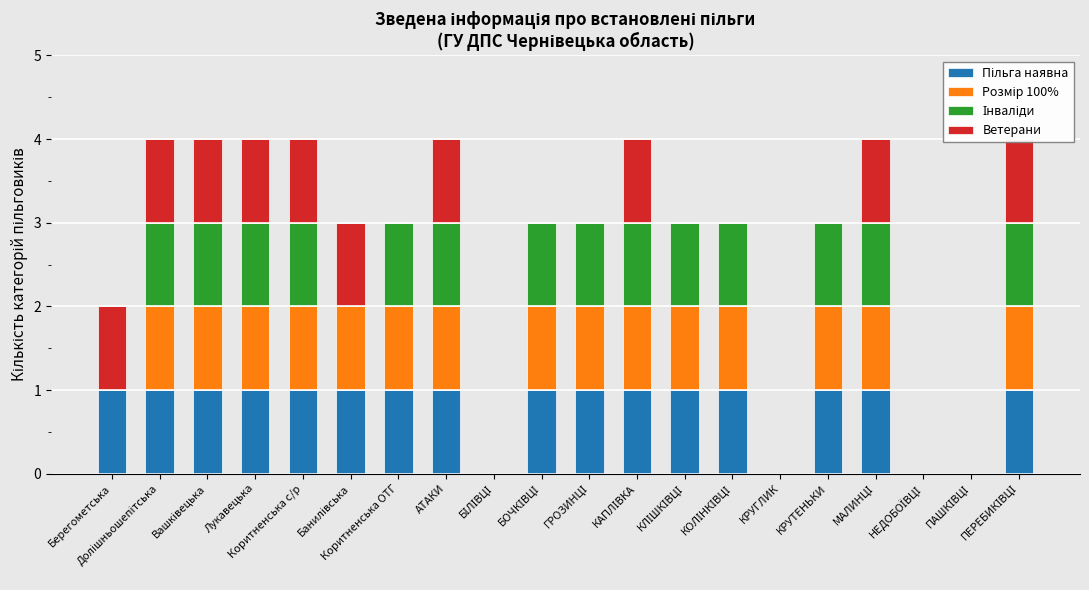

Reading right to left, transcribe all the data shown in this chart.

Пільга наявна: 1	0	0	1	1	0	1	1	1	1	1	0	1	1	1	1	1	1	1	1
Розмір 100%: 1	0	0	1	1	0	1	1	1	1	1	0	1	1	1	1	1	1	1	0
Інваліди: 1	0	0	1	1	0	1	1	1	1	1	0	1	1	0	1	1	1	1	0
Ветерани: 1	0	0	1	0	0	0	0	1	0	0	0	1	0	1	1	1	1	1	1